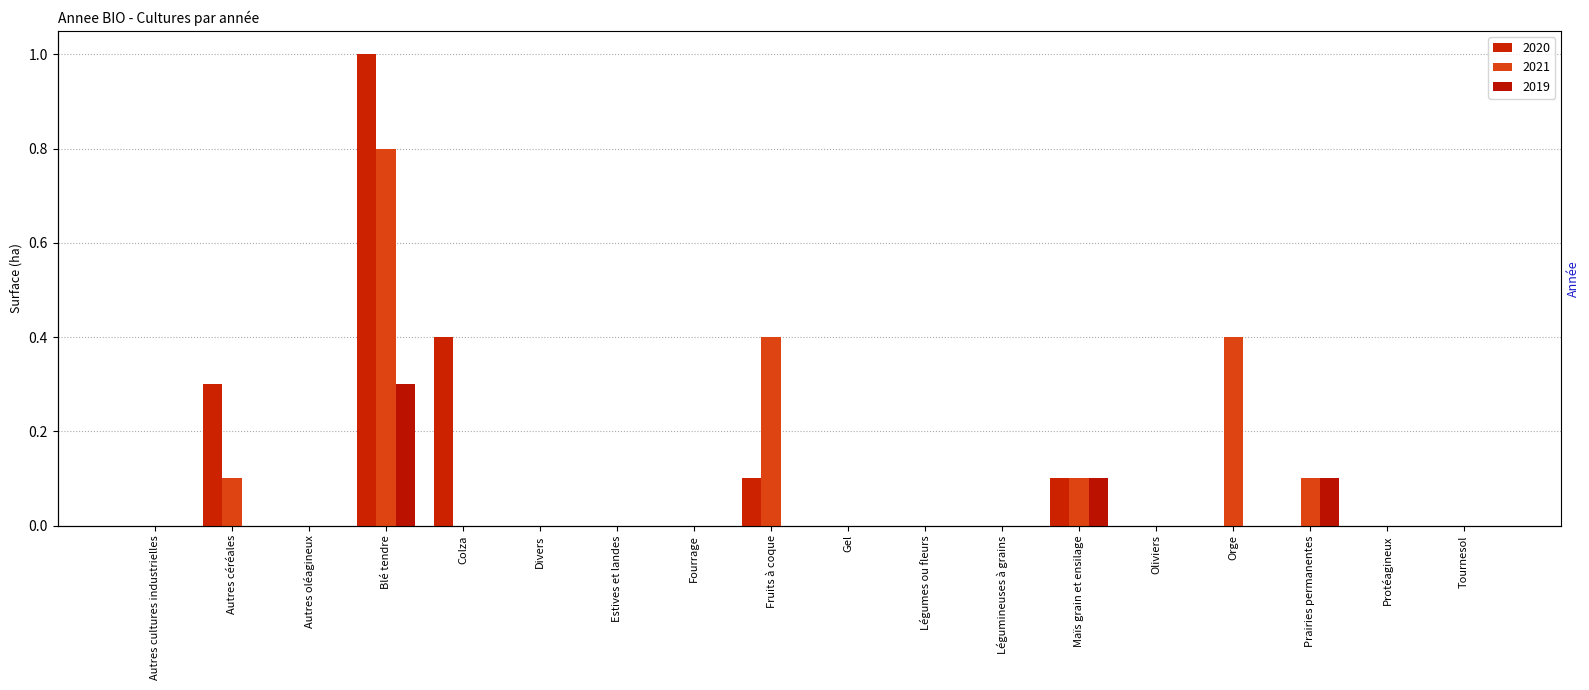

How many positive values does the 2019 series have?

3